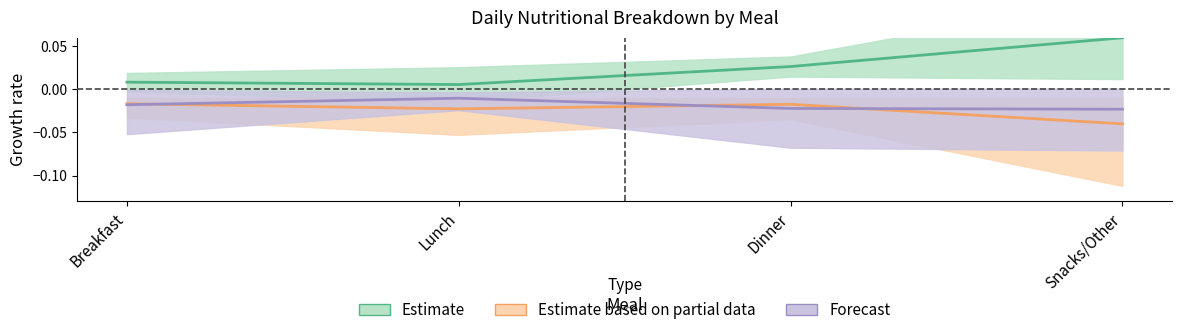

Which series has the largest total across all categories?

Estimate